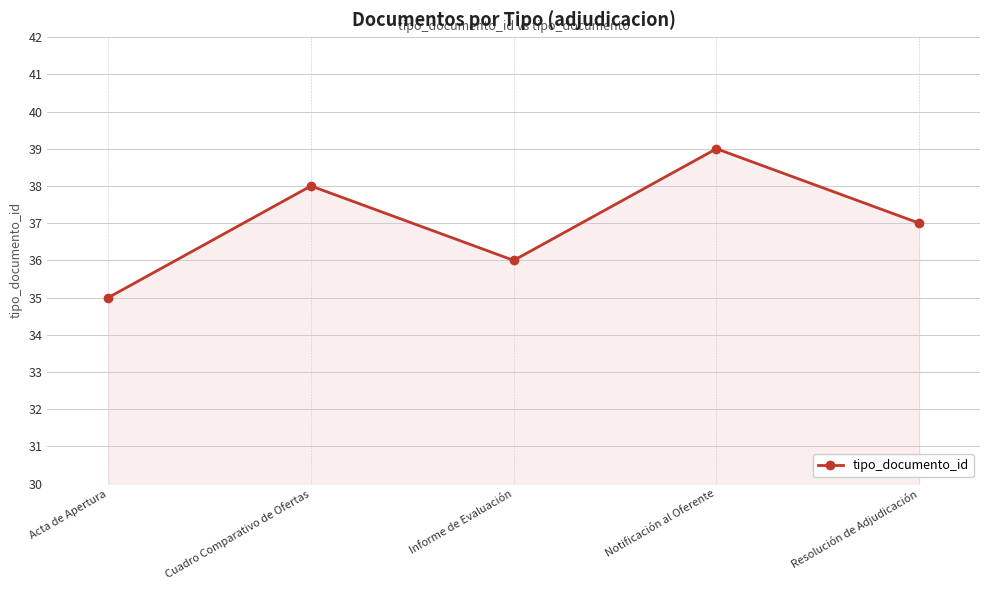

Does the chart display data point markers on the line(s)?

Yes